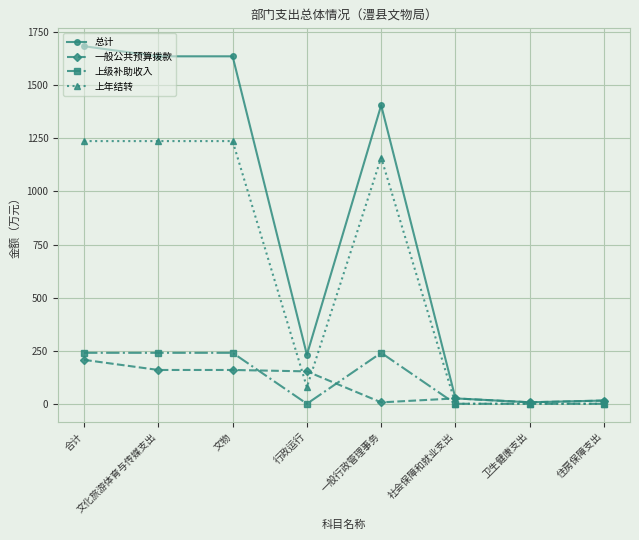

True or false: 一般公共预算拨款 has more than 2 points higher than both neighbors.

False